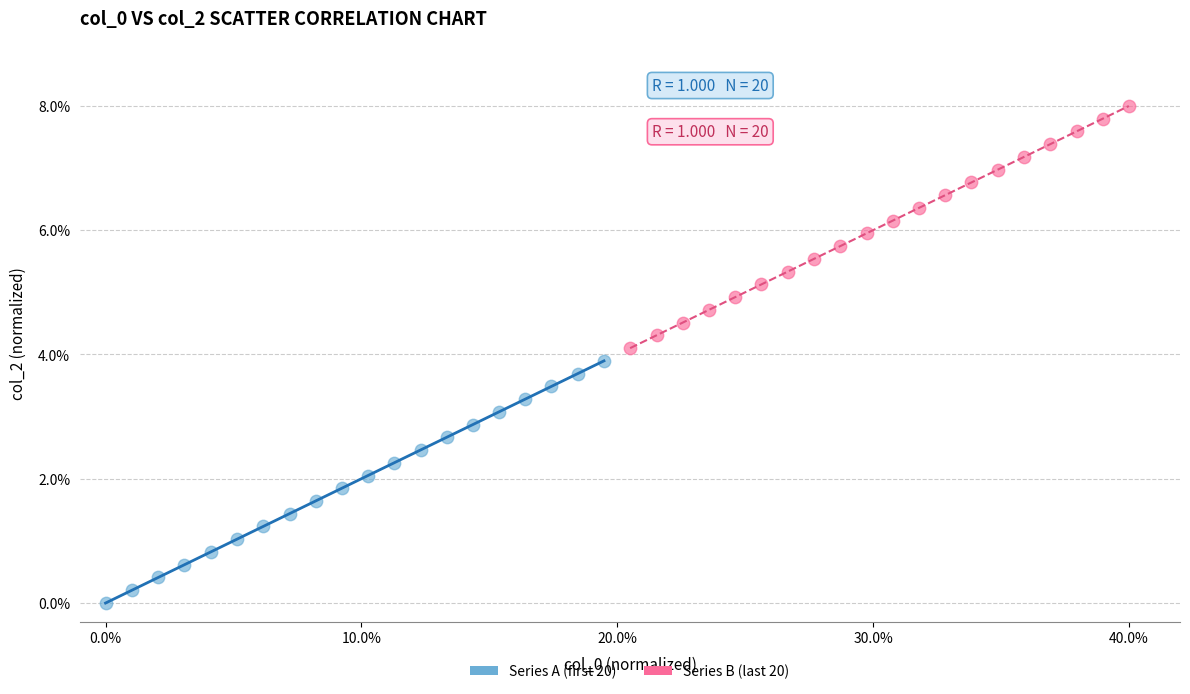

Which series contains the lowest Y value?

Series A (first 20)